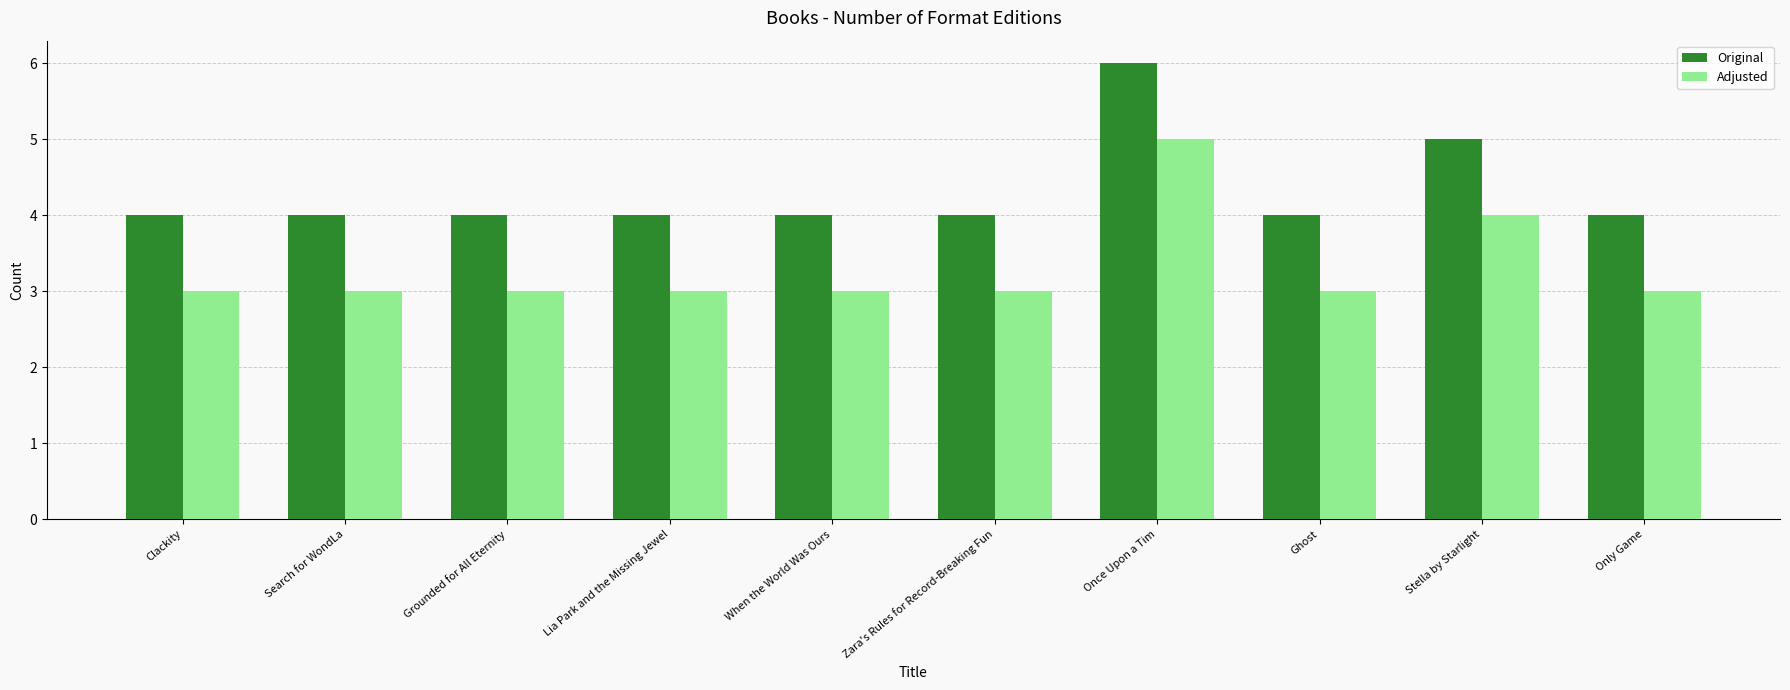

Count the Adjusted values in the range 3 to 4.

9